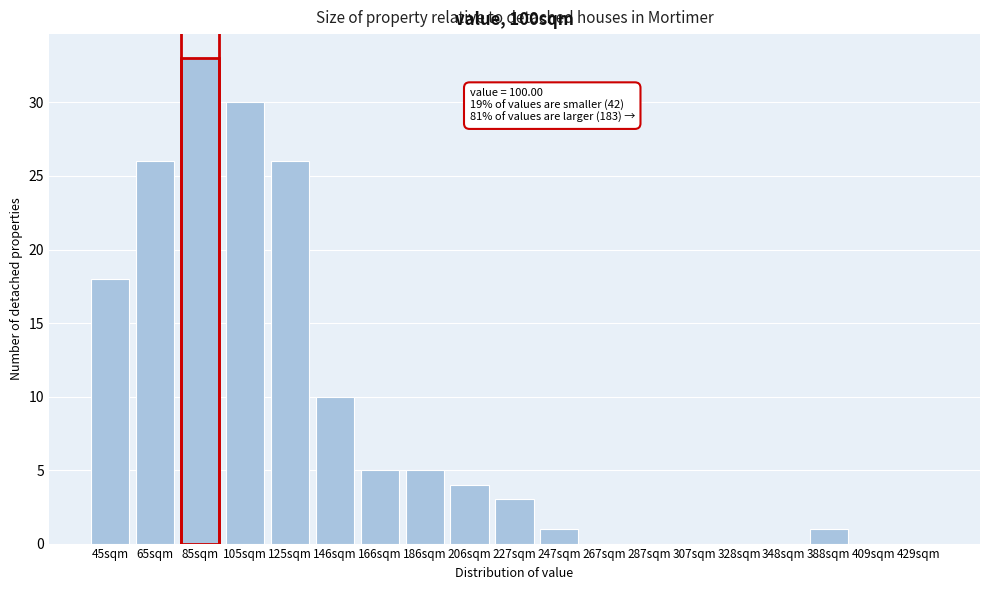

Reading left to right, extract all data points from this chart.

45sqm=18	65sqm=26	85sqm=33	105sqm=30	125sqm=26	146sqm=10	166sqm=5	186sqm=5	206sqm=4	227sqm=3	247sqm=1	267sqm=0	287sqm=0	307sqm=0	328sqm=0	348sqm=0	388sqm=1	409sqm=0	429sqm=0